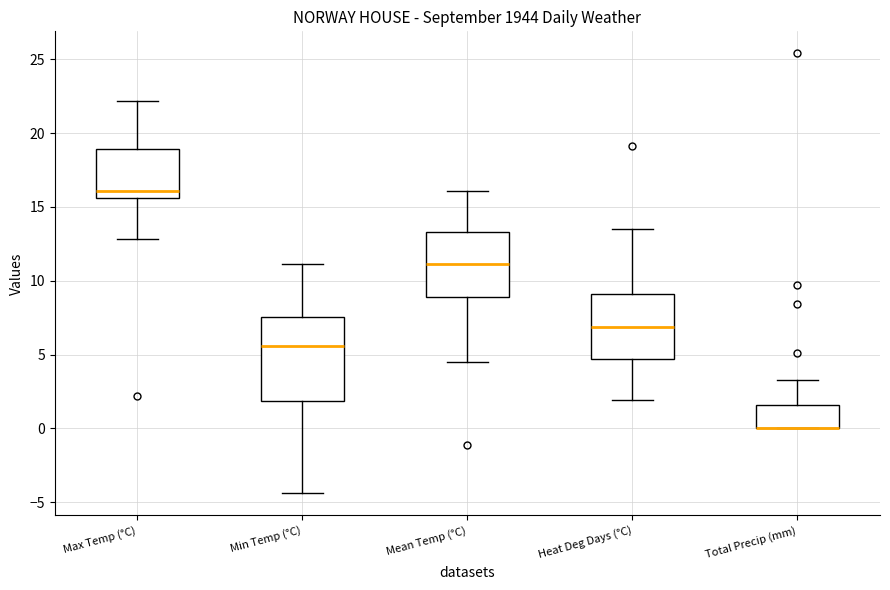

Where is the upper edge of the box for Mean Temp (°C) on the y-axis? The values are not printed on the chart, so give them approximately, as read against the axis.

13.5